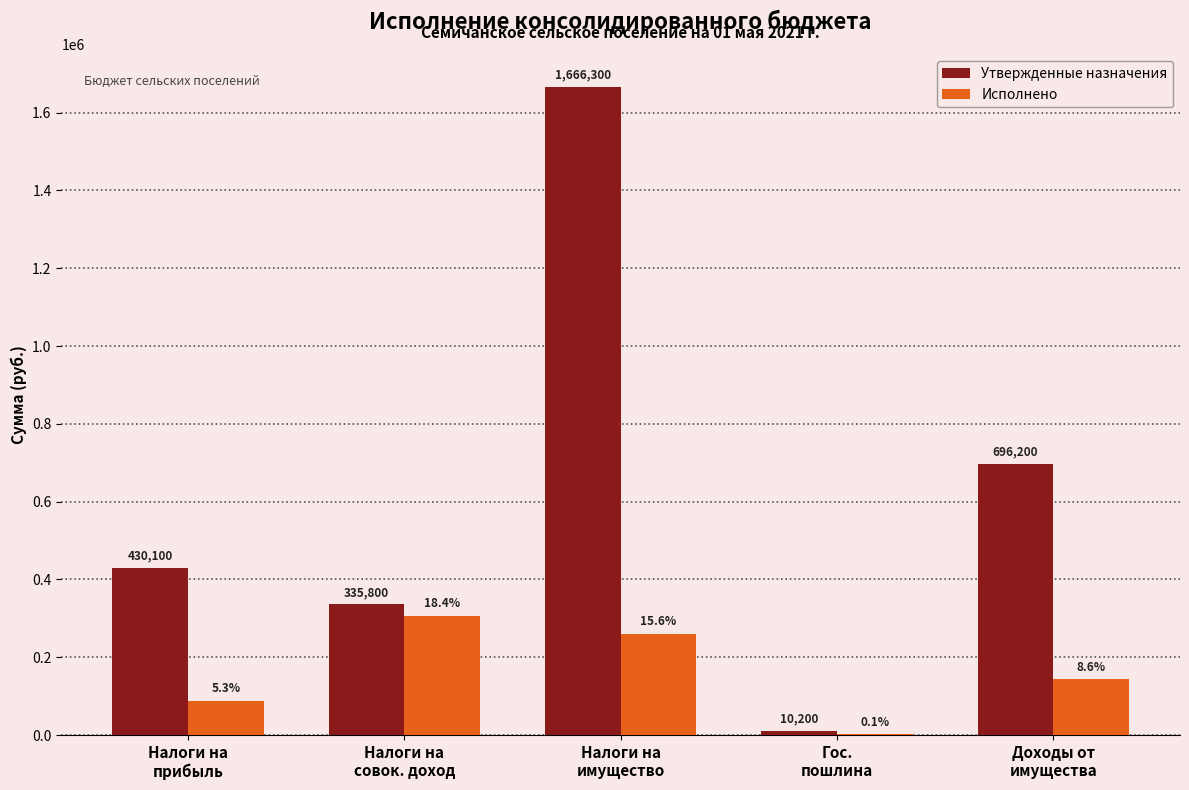

What is the greatest value displayed?

1666300.0